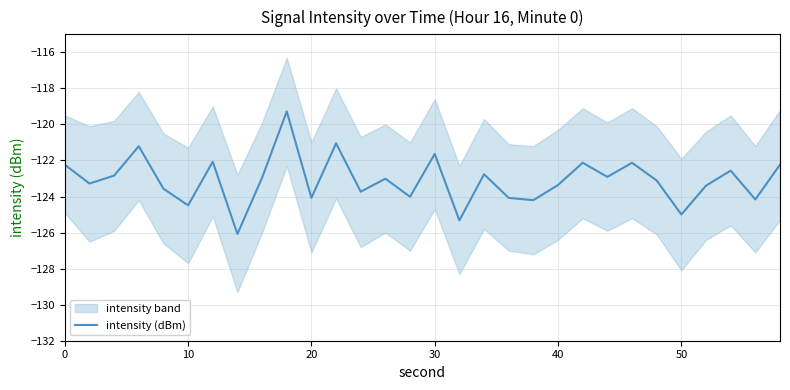

What is the change in value from 11 to 25?

-3.9